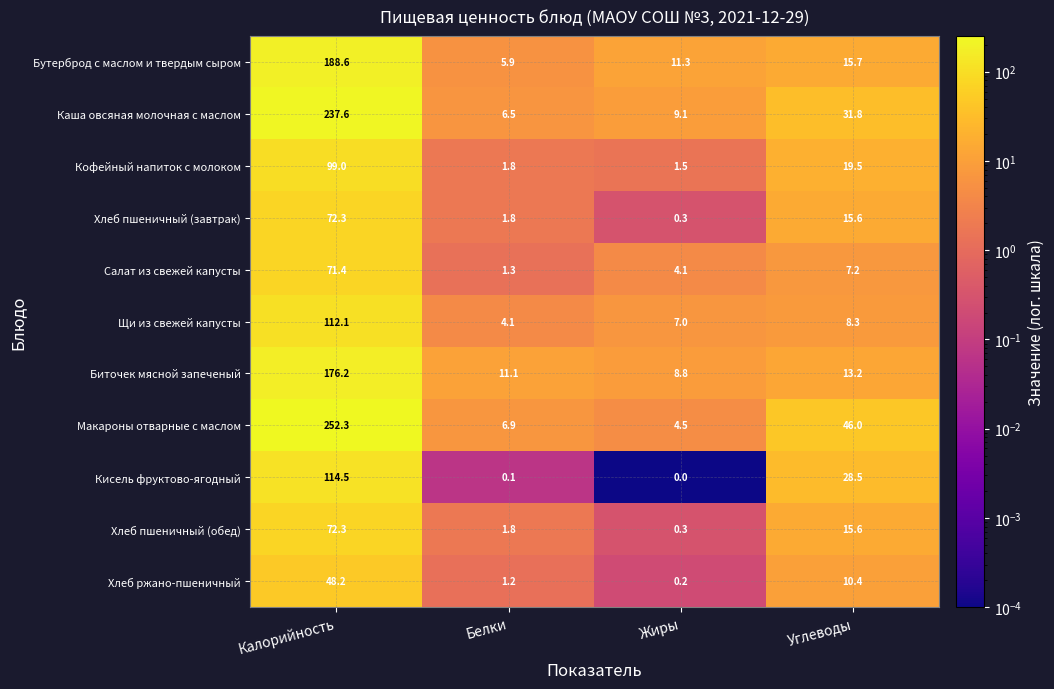

Which series has the largest total across all categories?

Макароны отварные с маслом